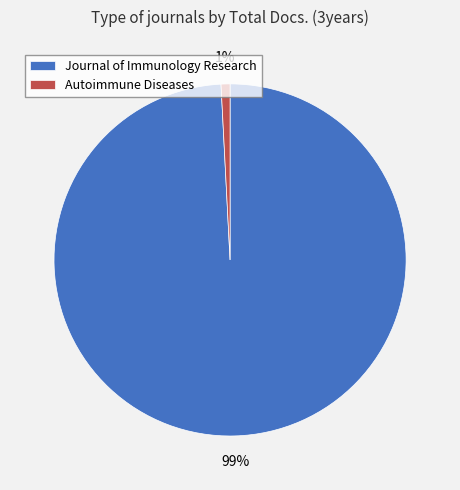

Which has a higher value, Journal of Immunology Research or Autoimmune Diseases?

Journal of Immunology Research